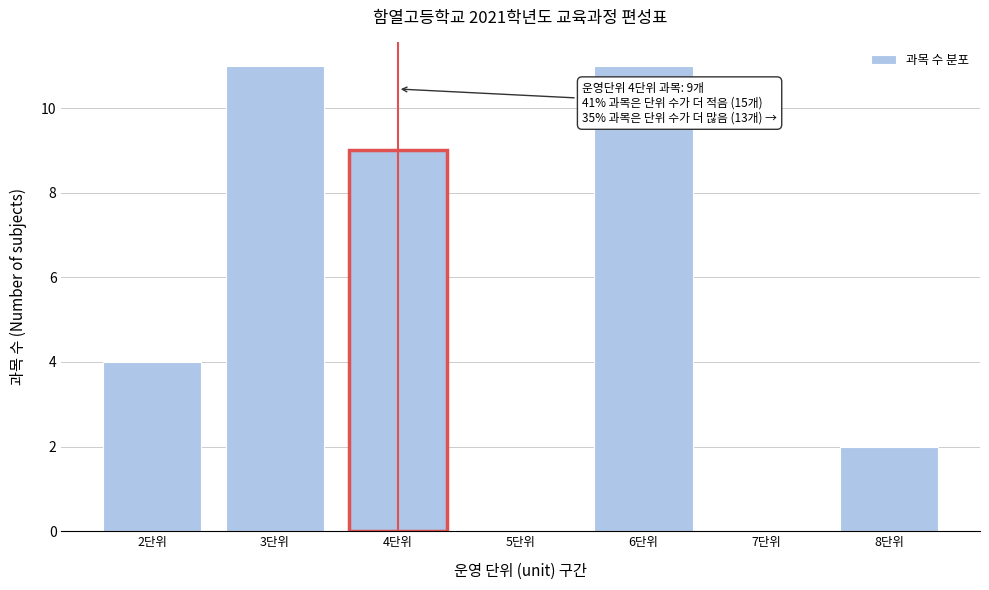

Reading right to left, transcribe all the data shown in this chart.

8단위=2	7단위=0	6단위=11	5단위=0	4단위=9	3단위=11	2단위=4